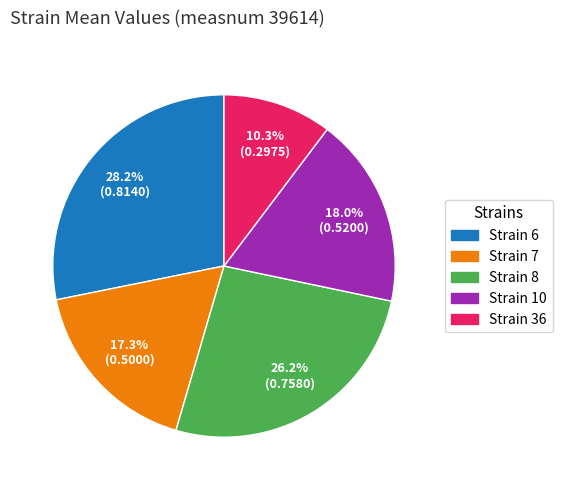

Is Strain 7 the majority of the pie?

No